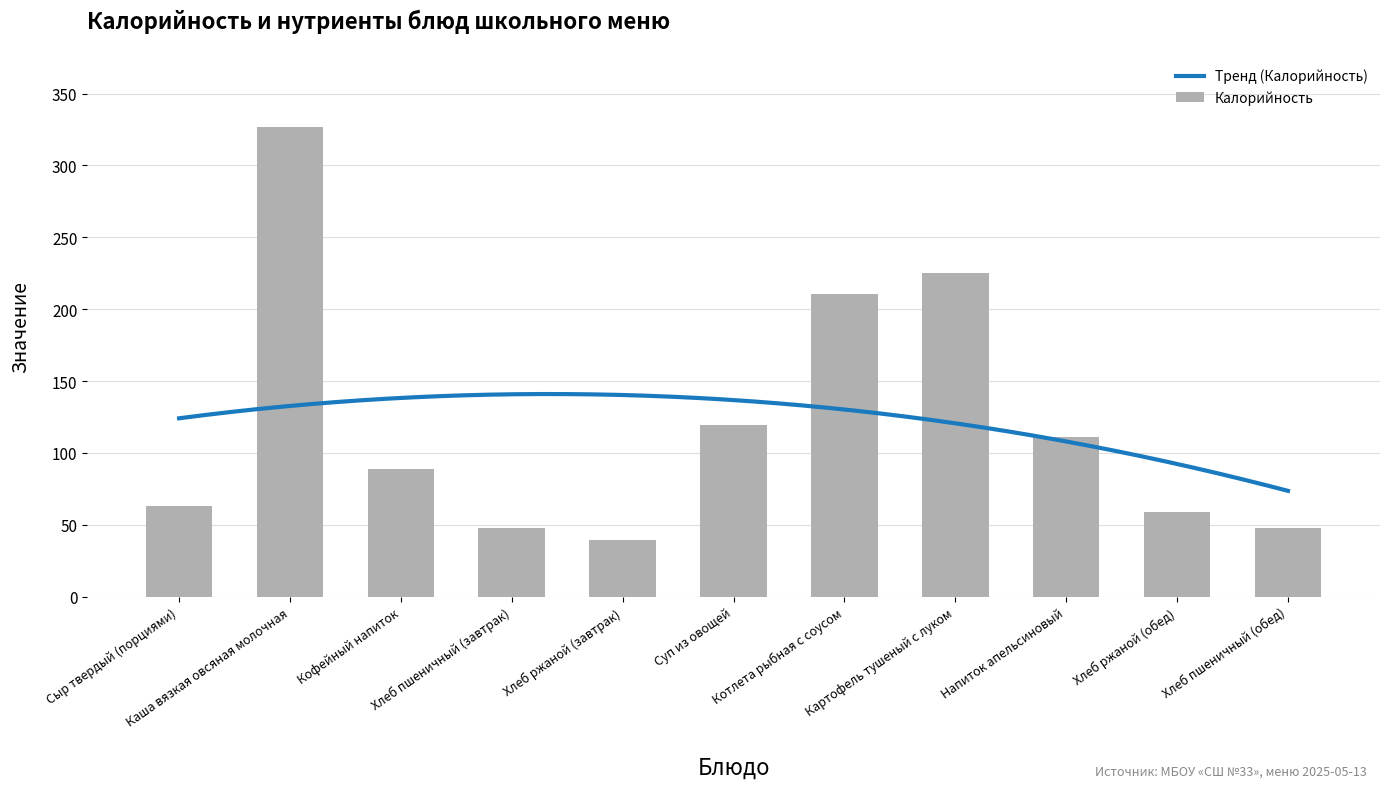

Which has a higher value, Кофейный напиток or Хлеб пшеничный (завтрак)?

Кофейный напиток